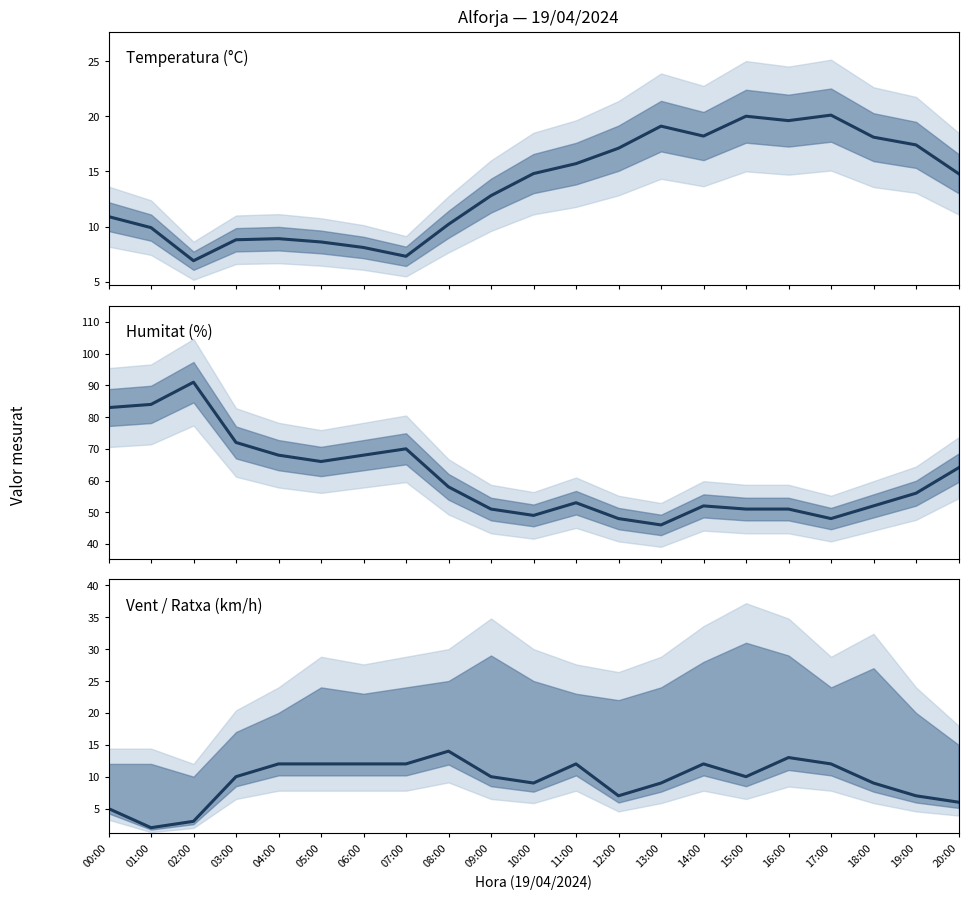

Reading left to right, extract all data points from this chart.

Temperatura (°C): 00:00=10.9	01:00=9.9	02:00=6.9	03:00=8.8	04:00=8.9	05:00=8.6	06:00=8.1	07:00=7.3	08:00=10.2	09:00=12.8	10:00=14.8	11:00=15.7	12:00=17.1	13:00=19.1	14:00=18.2	15:00=20.0	16:00=19.6	17:00=20.1	18:00=18.1	19:00=17.4	20:00=14.8
Humitat (%): 00:00=83.0	01:00=84.0	02:00=91.0	03:00=72.0	04:00=68.0	05:00=66.0	06:00=68.0	07:00=70.0	08:00=58.0	09:00=51.0	10:00=49.0	11:00=53.0	12:00=48.0	13:00=46.0	14:00=52.0	15:00=51.0	16:00=51.0	17:00=48.0	18:00=52.0	19:00=56.0	20:00=64.0
Vent / Ratxa (km/h): 00:00=5.0	01:00=2.0	02:00=3.0	03:00=10.0	04:00=12.0	05:00=12.0	06:00=12.0	07:00=12.0	08:00=14.0	09:00=10.0	10:00=9.0	11:00=12.0	12:00=7.0	13:00=9.0	14:00=12.0	15:00=10.0	16:00=13.0	17:00=12.0	18:00=9.0	19:00=7.0	20:00=6.0